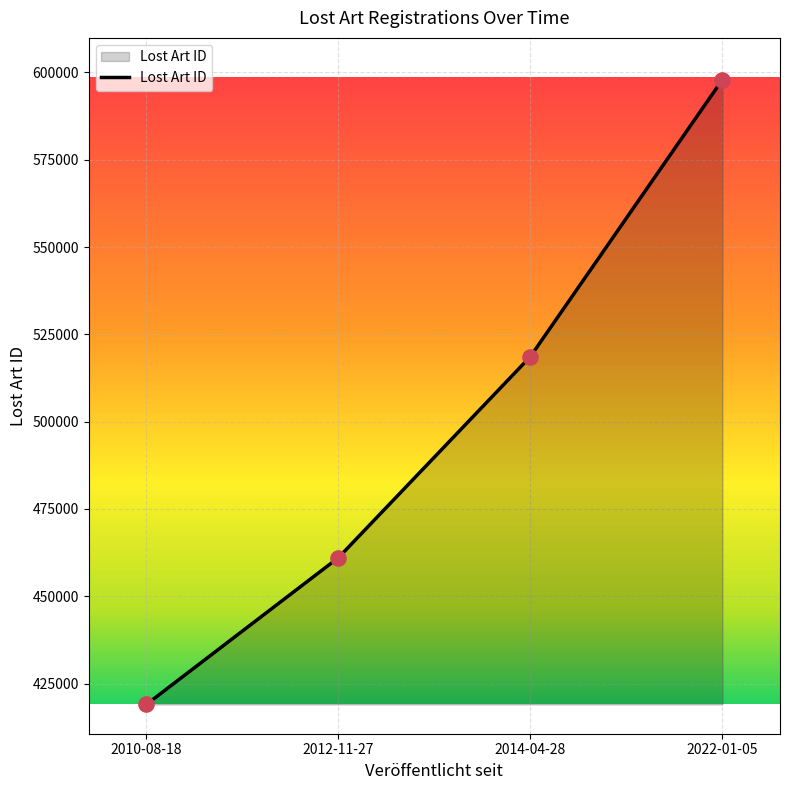

Approximately how many times larger is the value at 2022-01-05 compared to 2012-11-27?

1.3